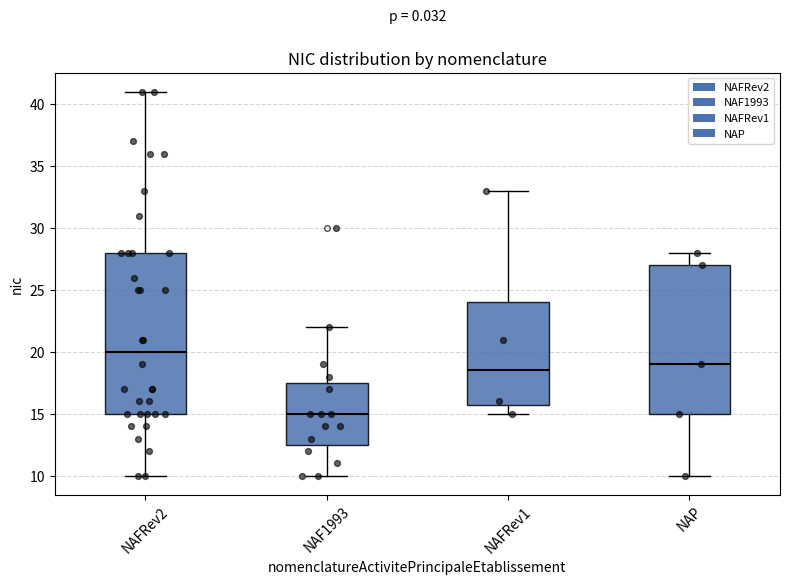

Which box is the tallest, from its lower edge to its upper edge?

NAFRev2